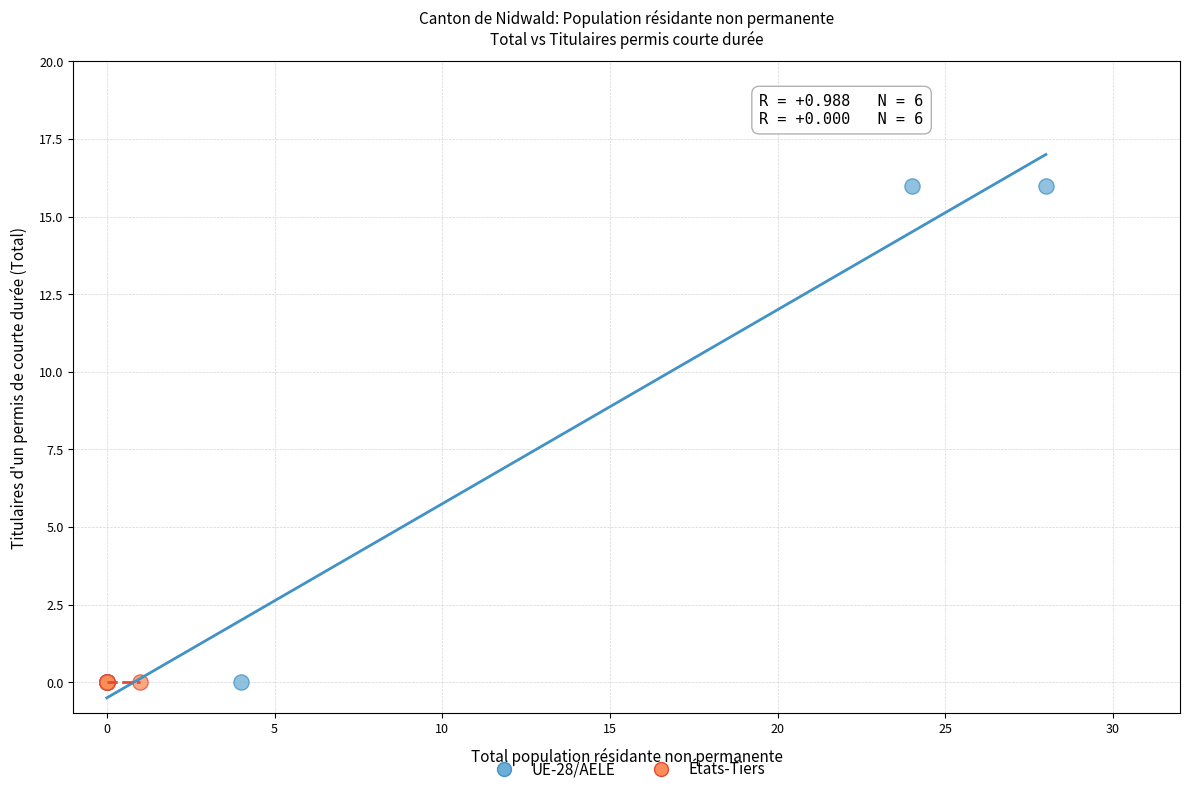

Which series contains the highest Y value?

UE-28/AELE